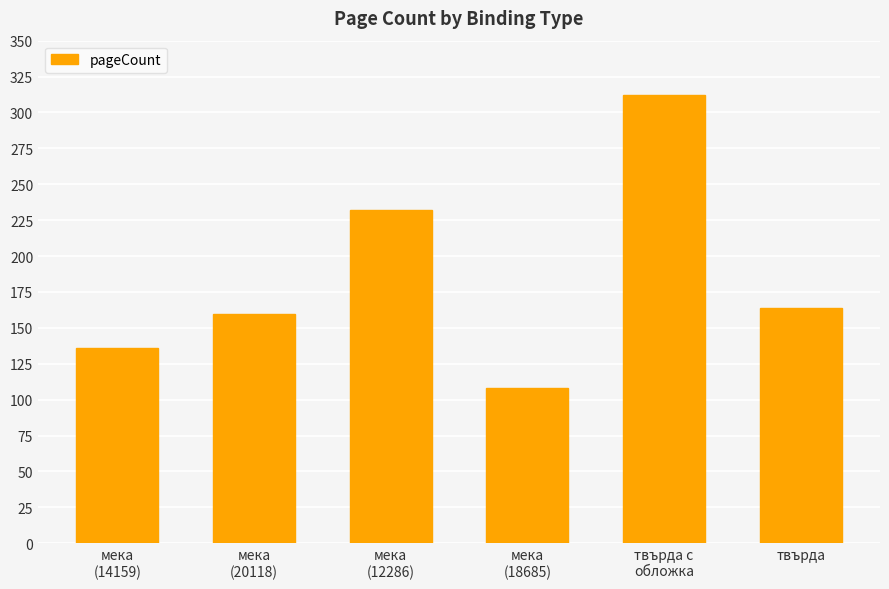

Count the number of data series in this chart.

1